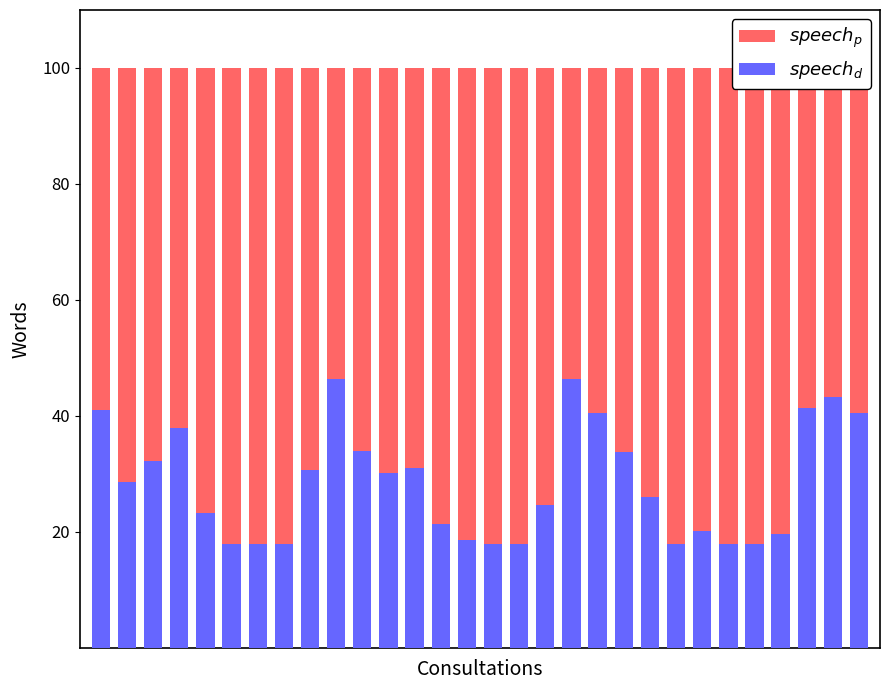

Is the value of $speech_p$ at 28 greater than the value of $speech_d$ at 21?

Yes